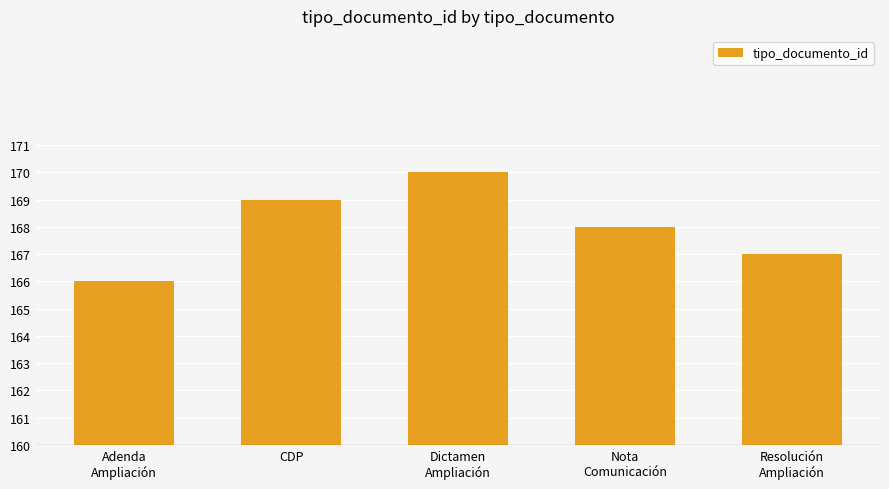

How many distinct data groups are displayed?

1